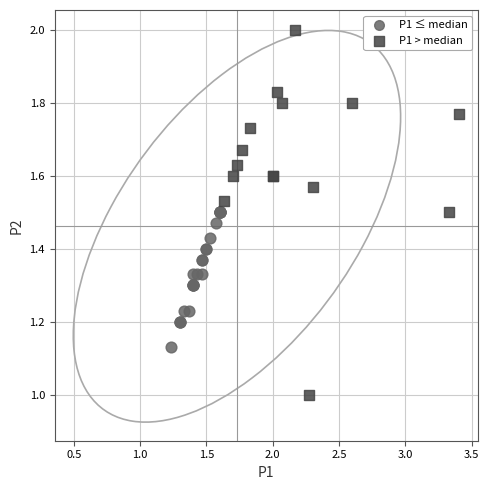

Which series contains the lowest Y value?

P1 > median